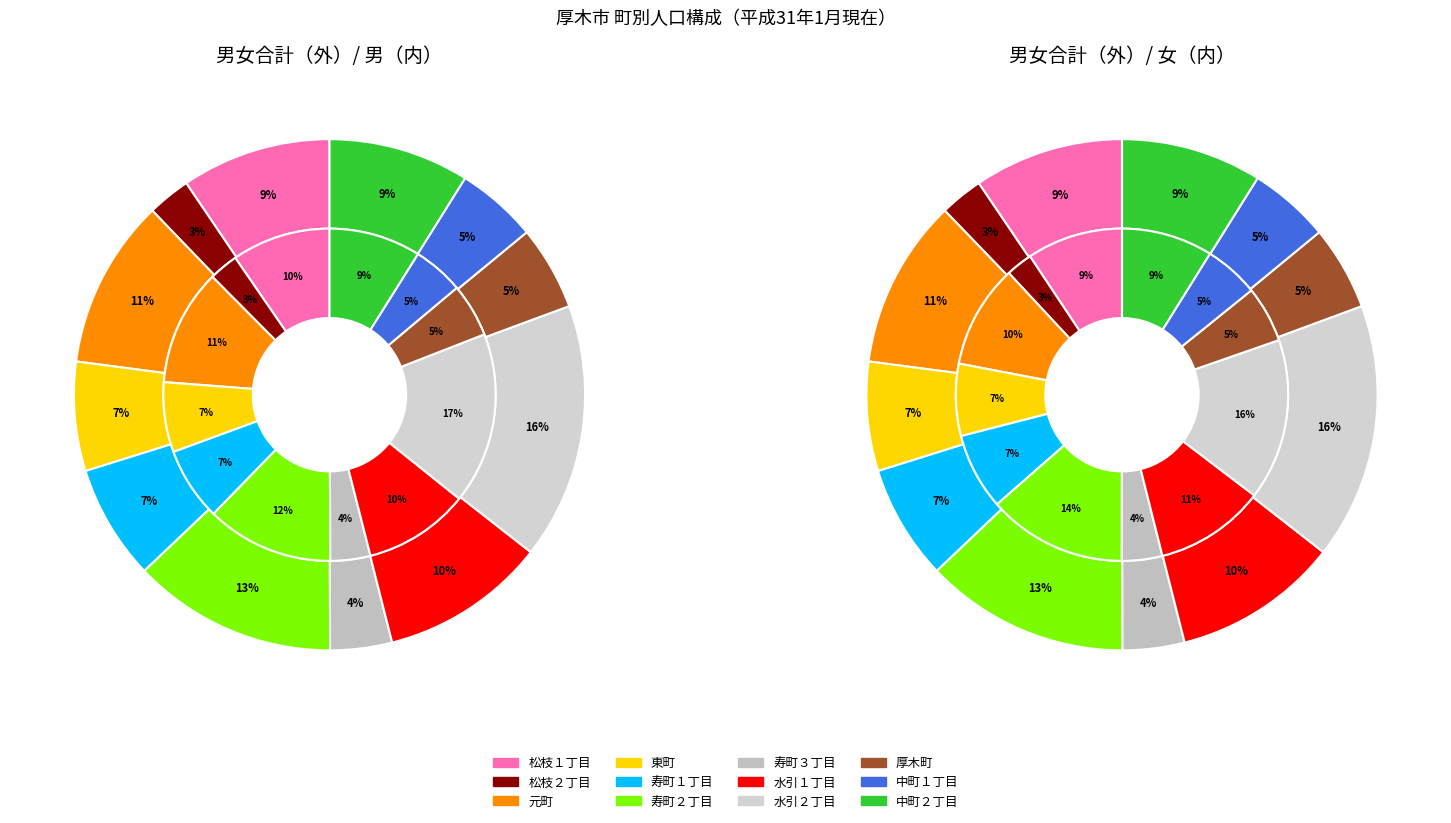

Which has a higher value, 水引１丁目 or 寿町２丁目?

寿町２丁目